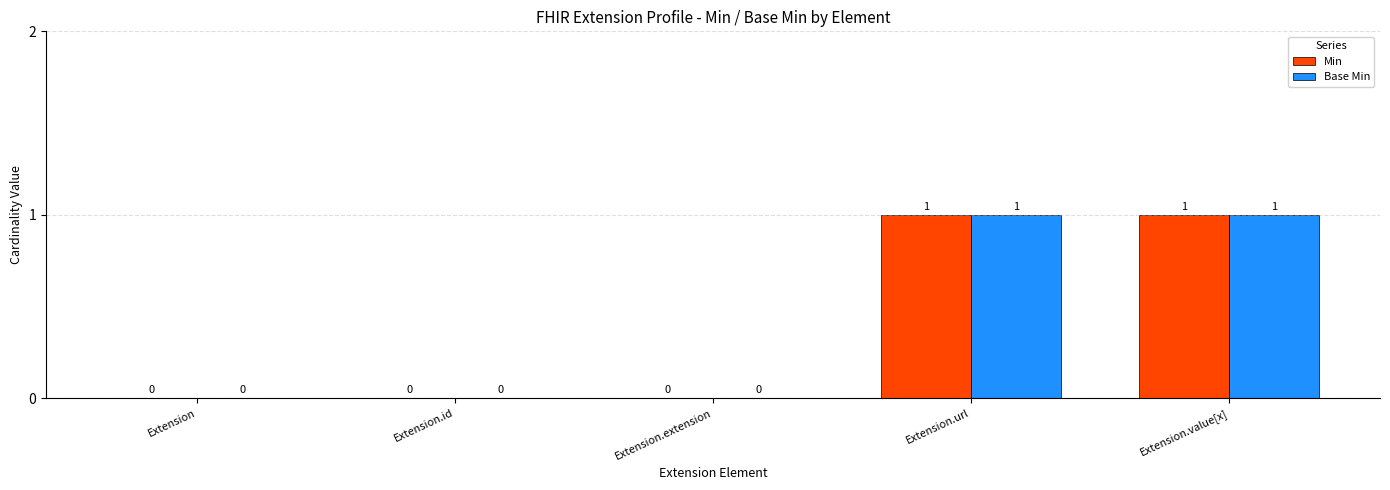

Is it true that Min equals -1 at Extension.extension?

False